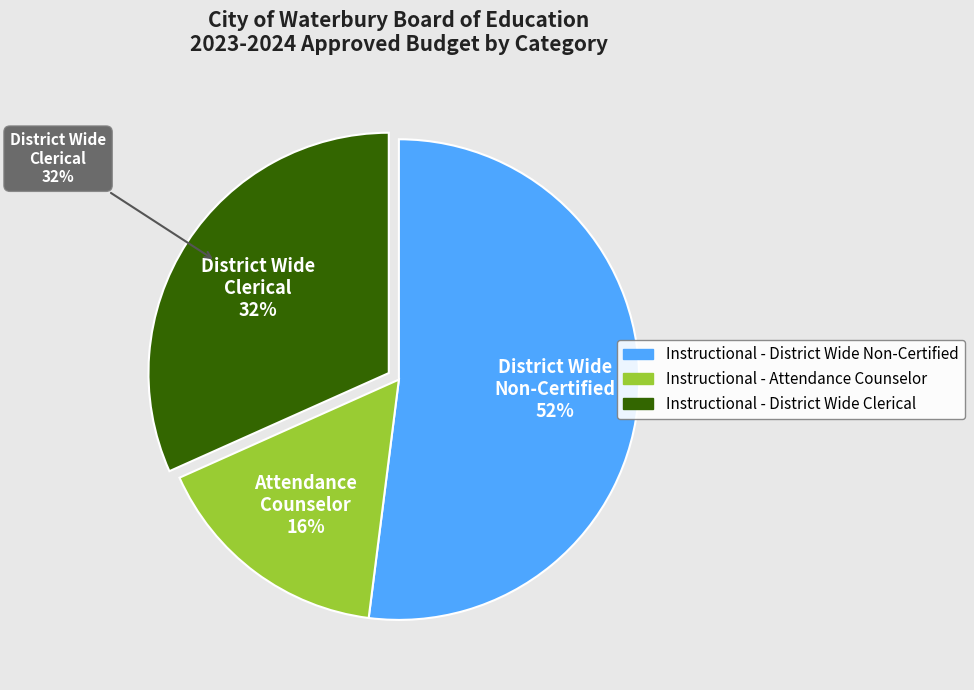

True or false: Instructional - Attendance Counselor accounts for 16% of the total.

True